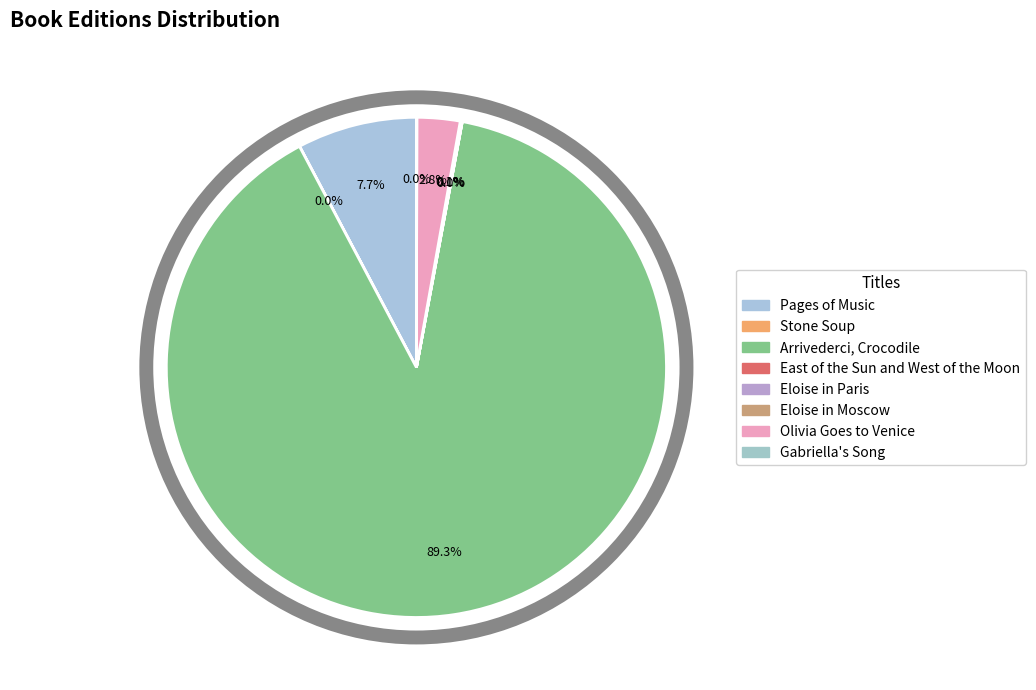

Which category accounts for the majority?

Arrivederci, Crocodile